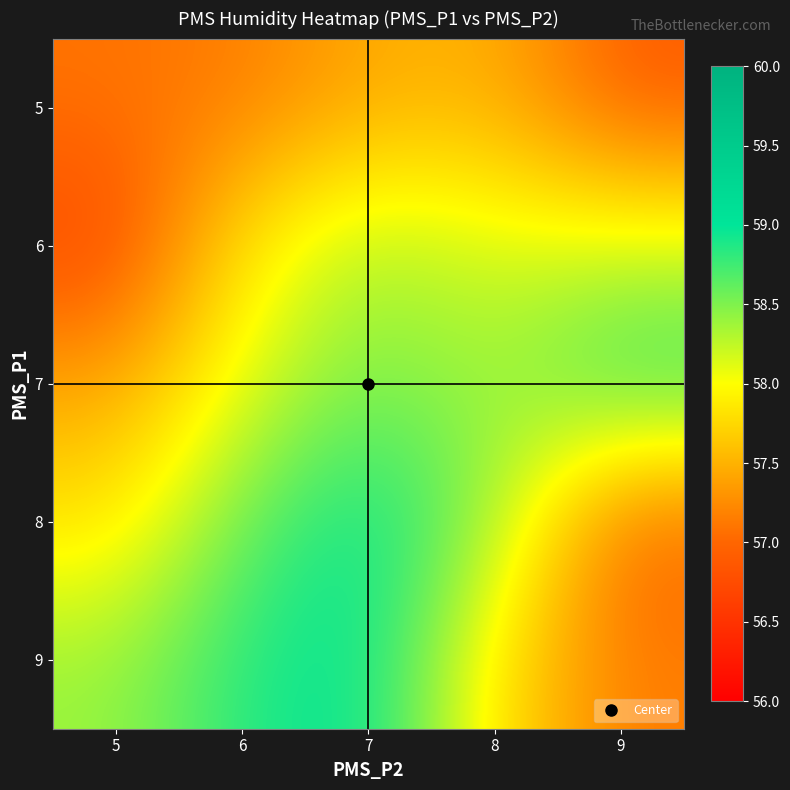

What is the total value across all series at 7?

292.4